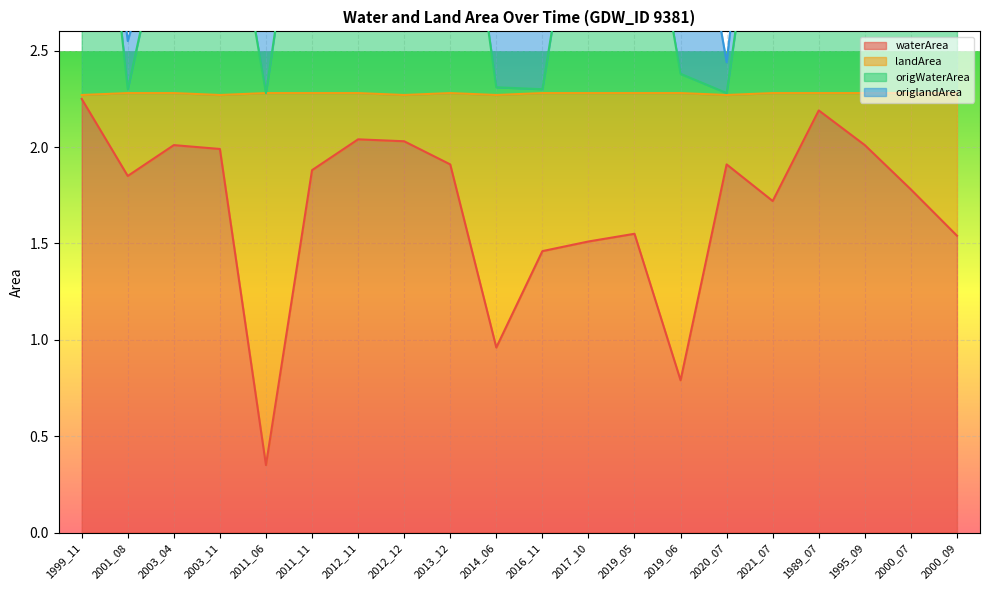

Is it true that waterArea equals 2.0 at 2003_04?

True